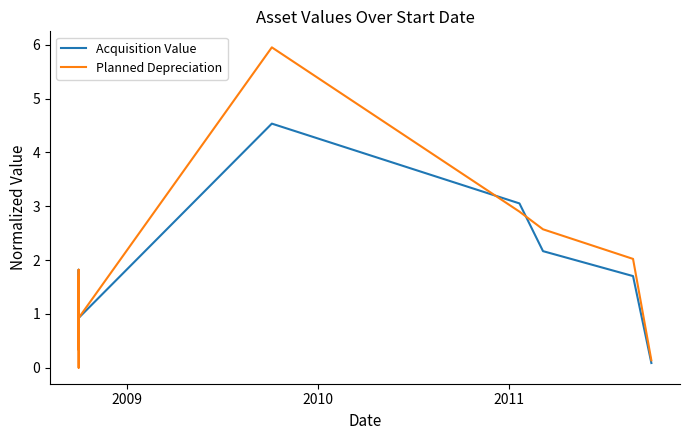

How many values in the Planned Depreciation series exceed 1?

10